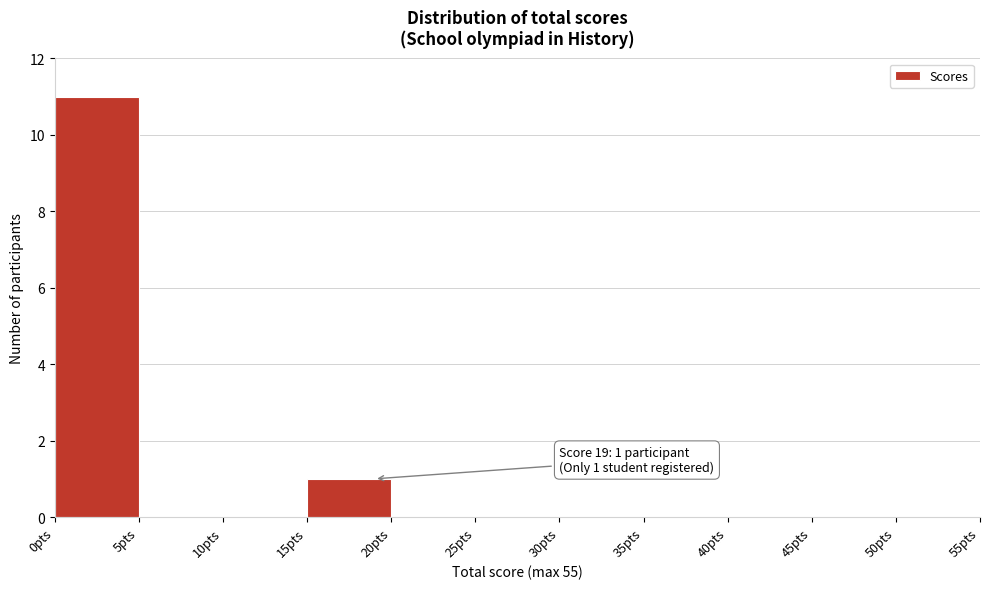

Which range on the x-axis has the tallest bar?

0 to 5